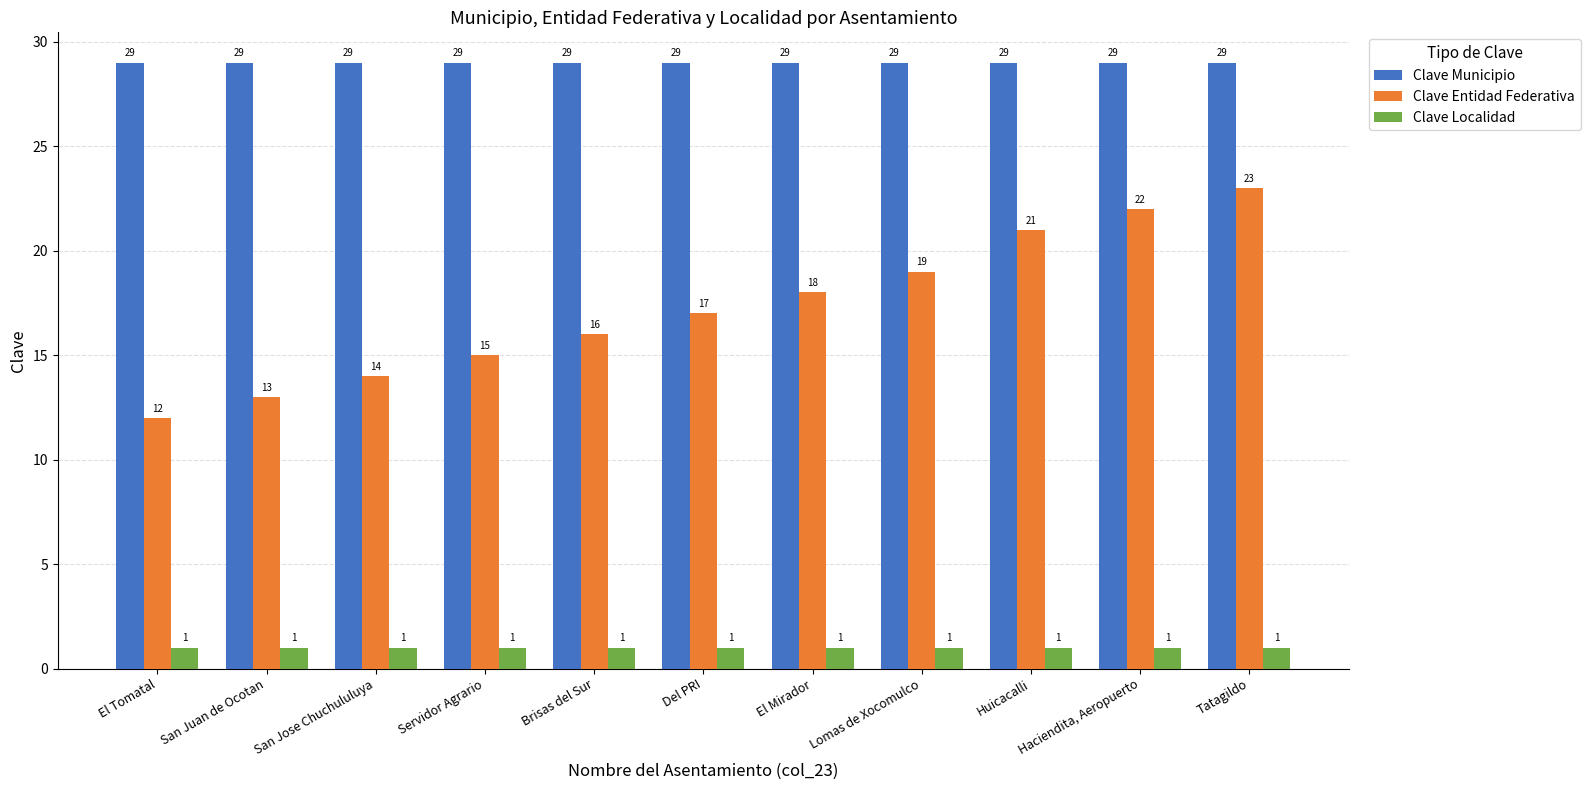

How many bars are there in total?

33